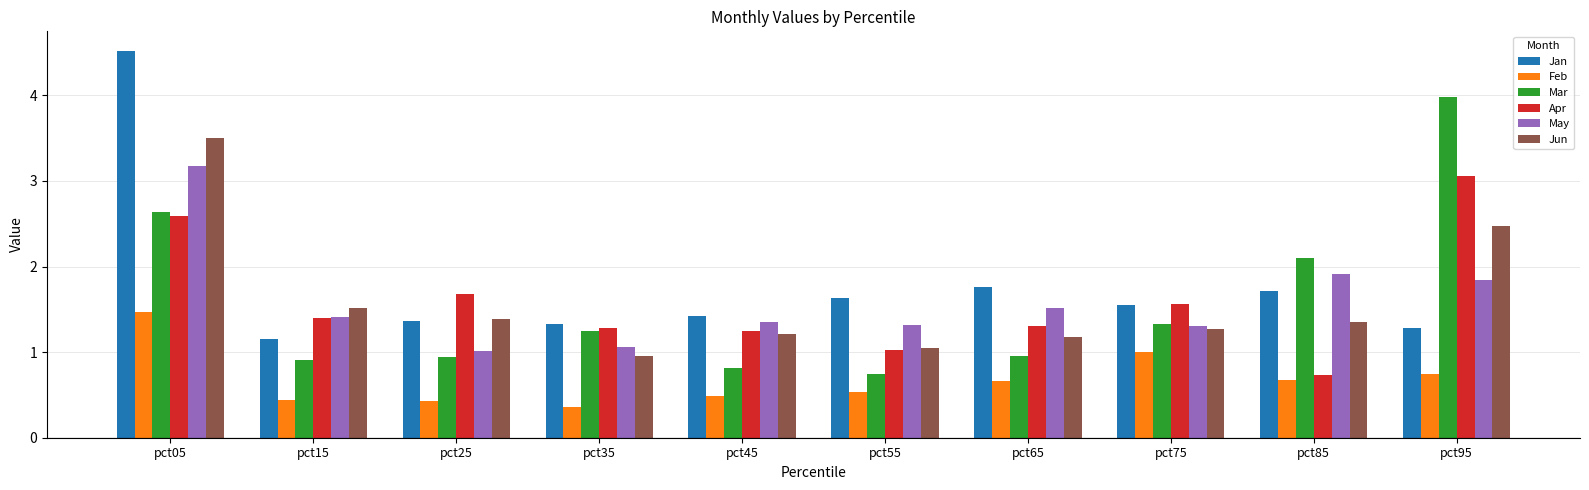

What is the approximate value of May at pct05?

3.2